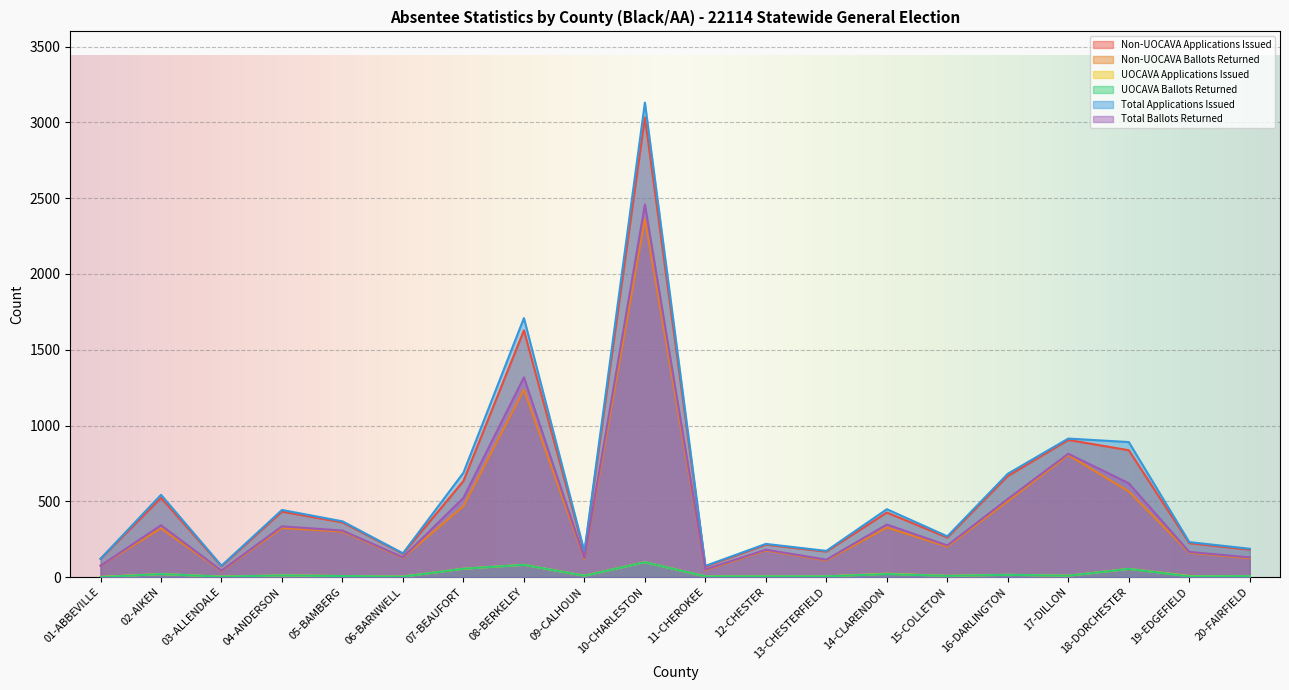

Is it true that Total Applications Issued equals 203 at 16-DARLINGTON?

False